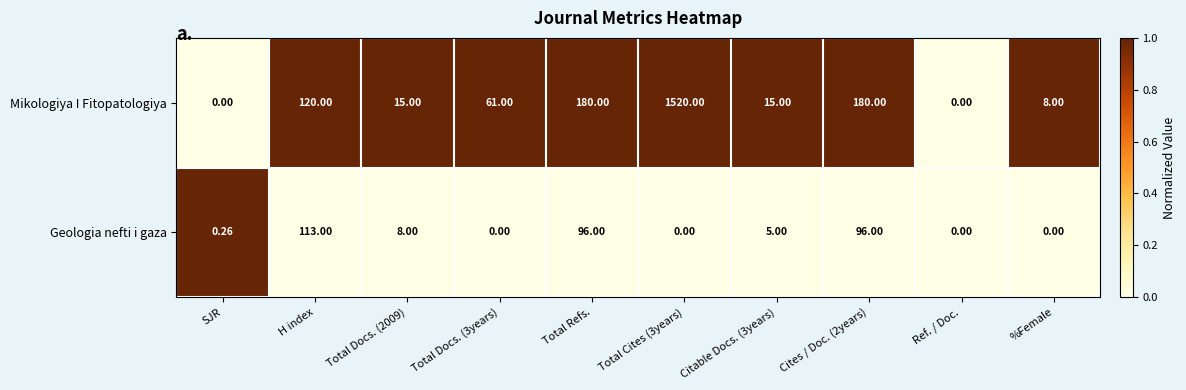

Which series has the largest total across all categories?

Mikologiya I Fitopatologiya